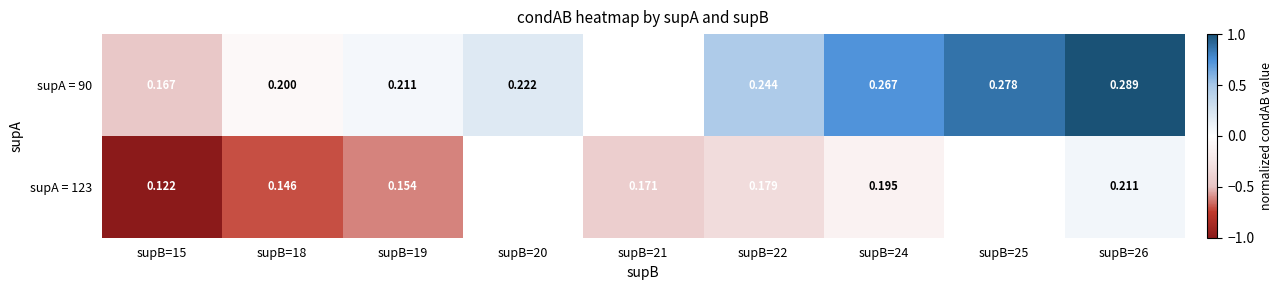

Rank the series at supB=22 from highest to lowest value.

supA = 90, supA = 123